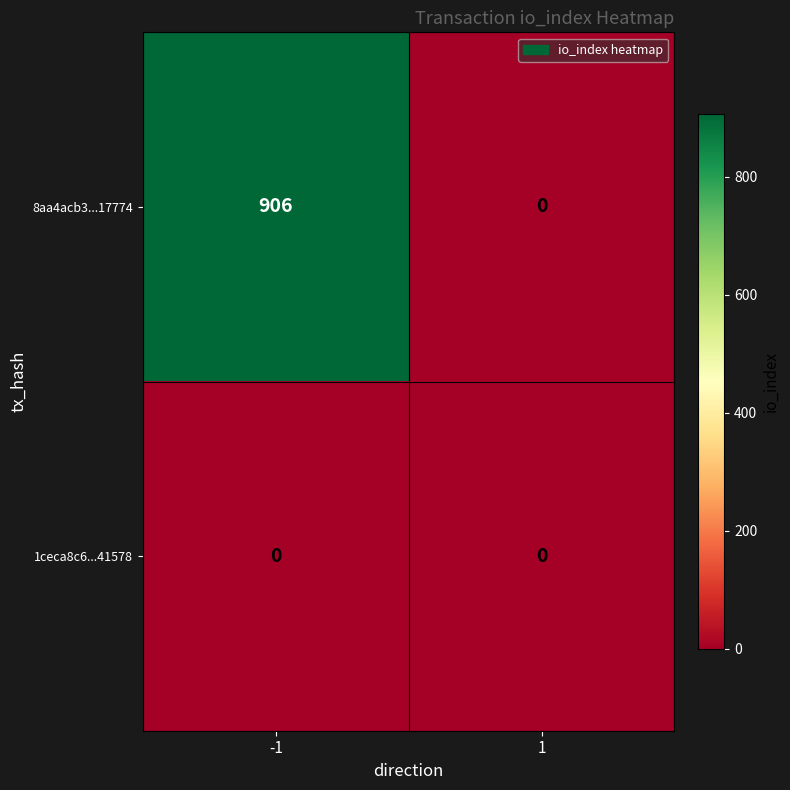

List the series in order of their overall mean, lowest first.

1ceca8c6...41578, 8aa4acb3...17774